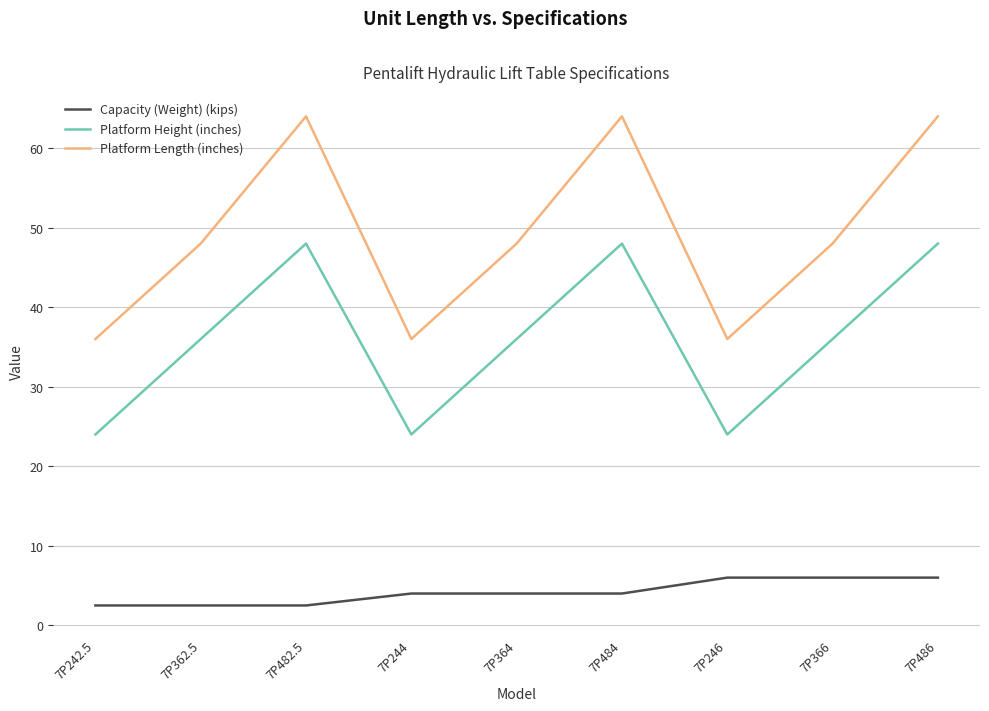

At how many categories does at least one series exceed 6?

9